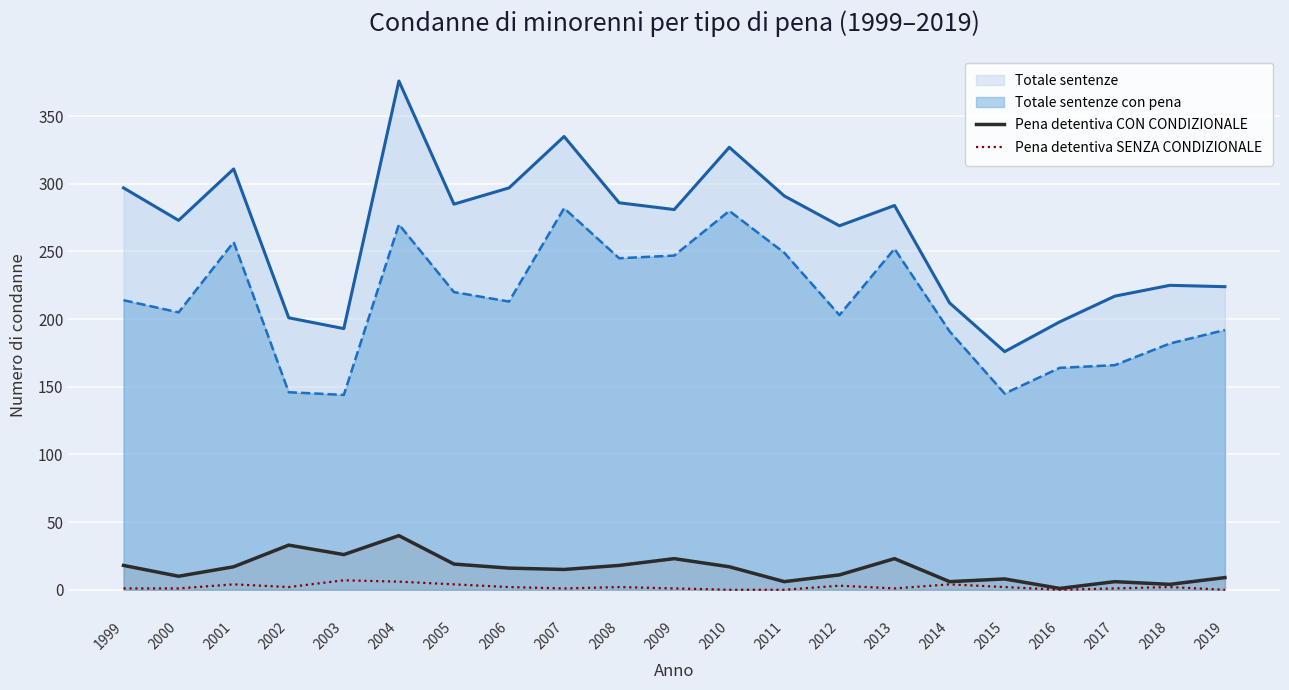

How many lines are shown in the chart?

4